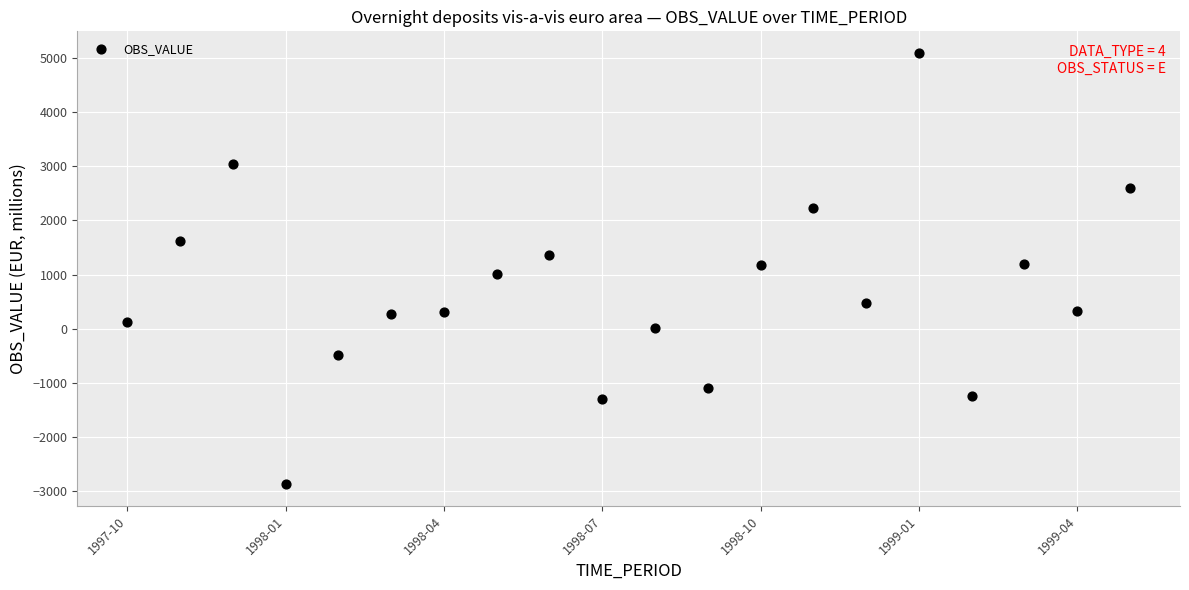

What is the range of Y values (max minus min)?

7962.7